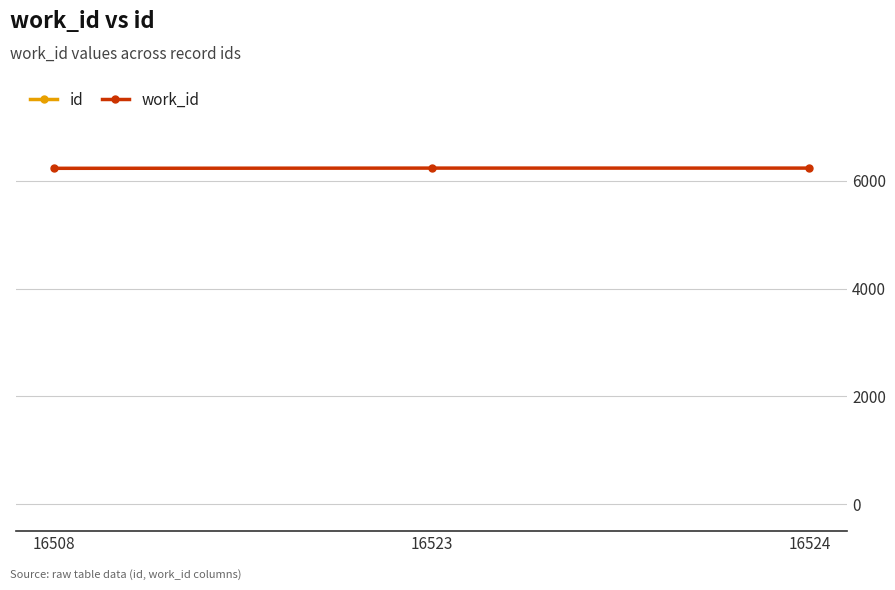

Rank the series at 16508 from lowest to highest value.

work_id, id